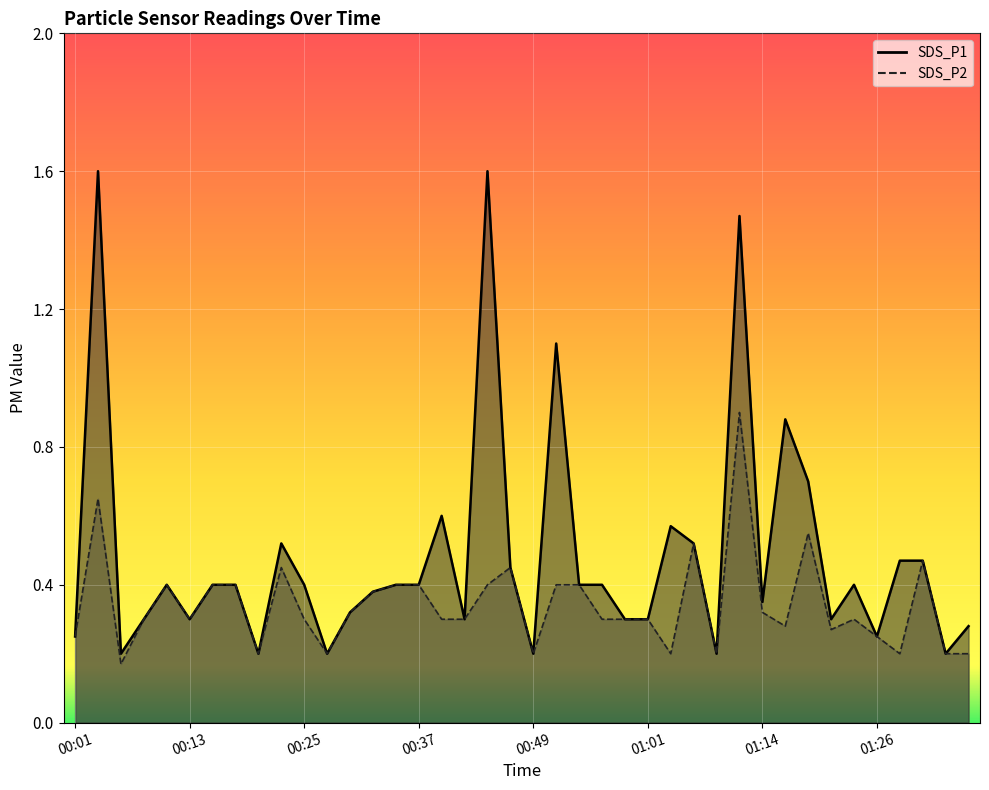

Reading left to right, extract all data points from this chart.

SDS_P1: 00:01=0.2	00:03=1.6	00:06=0.2	00:08=0.3	00:11=0.4	00:13=0.3	00:15=0.4	00:18=0.4	00:20=0.2	00:23=0.5	00:25=0.4	00:27=0.2	00:30=0.3	00:32=0.4	00:35=0.4	00:37=0.4	00:40=0.6	00:42=0.3	00:44=1.6	00:47=0.5	00:49=0.2	00:52=1.1	00:54=0.4	00:57=0.4	00:59=0.3	01:01=0.3	01:04=0.6	01:06=0.5	01:09=0.2	01:11=1.5	01:14=0.3	01:16=0.9	01:18=0.7	01:21=0.3	01:23=0.4	01:26=0.2	01:28=0.5	01:31=0.5	01:33=0.2	01:35=0.3
SDS_P2: 00:01=0.2	00:03=0.7	00:06=0.2	00:08=0.3	00:11=0.4	00:13=0.3	00:15=0.4	00:18=0.4	00:20=0.2	00:23=0.5	00:25=0.3	00:27=0.2	00:30=0.3	00:32=0.4	00:35=0.4	00:37=0.4	00:40=0.3	00:42=0.3	00:44=0.4	00:47=0.5	00:49=0.2	00:52=0.4	00:54=0.4	00:57=0.3	00:59=0.3	01:01=0.3	01:04=0.2	01:06=0.5	01:09=0.2	01:11=0.9	01:14=0.3	01:16=0.3	01:18=0.6	01:21=0.3	01:23=0.3	01:26=0.2	01:28=0.2	01:31=0.5	01:33=0.2	01:35=0.2